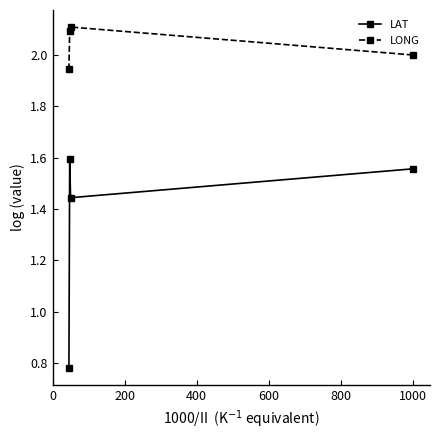

Which series has the largest range (max minus min)?

LAT